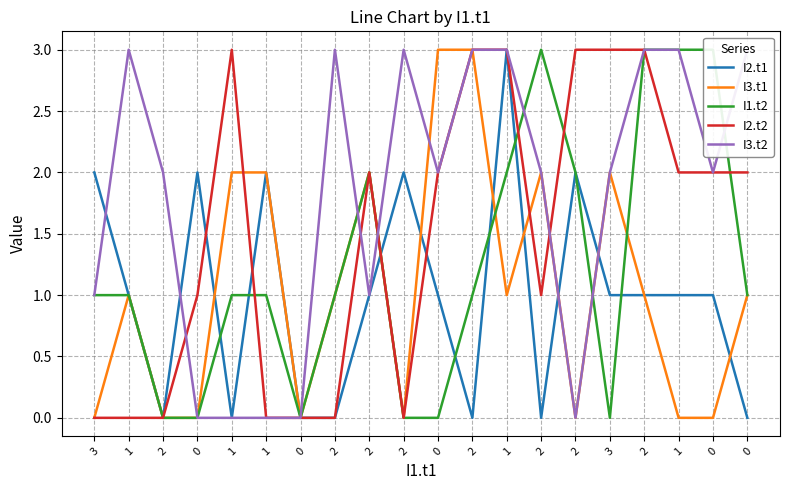

What is the difference between the maximum and minimum values in the I2.t1 series?

3